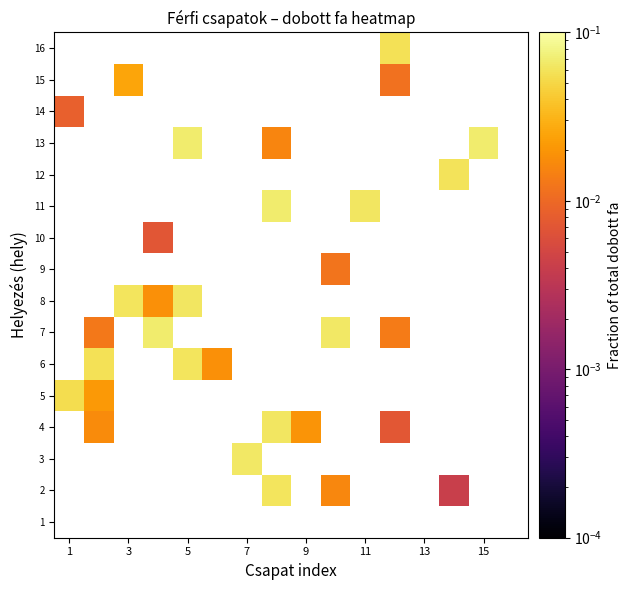

Which category has the highest value across all series?

7